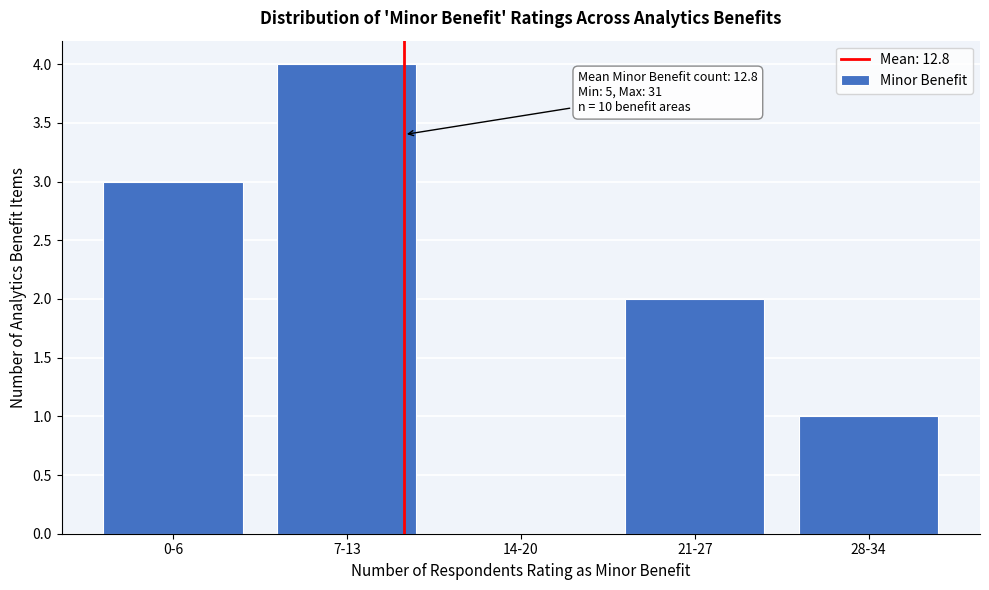

Reading right to left, extract all data points from this chart.

28-34=1	21-27=2	14-20=0	7-13=4	0-6=3